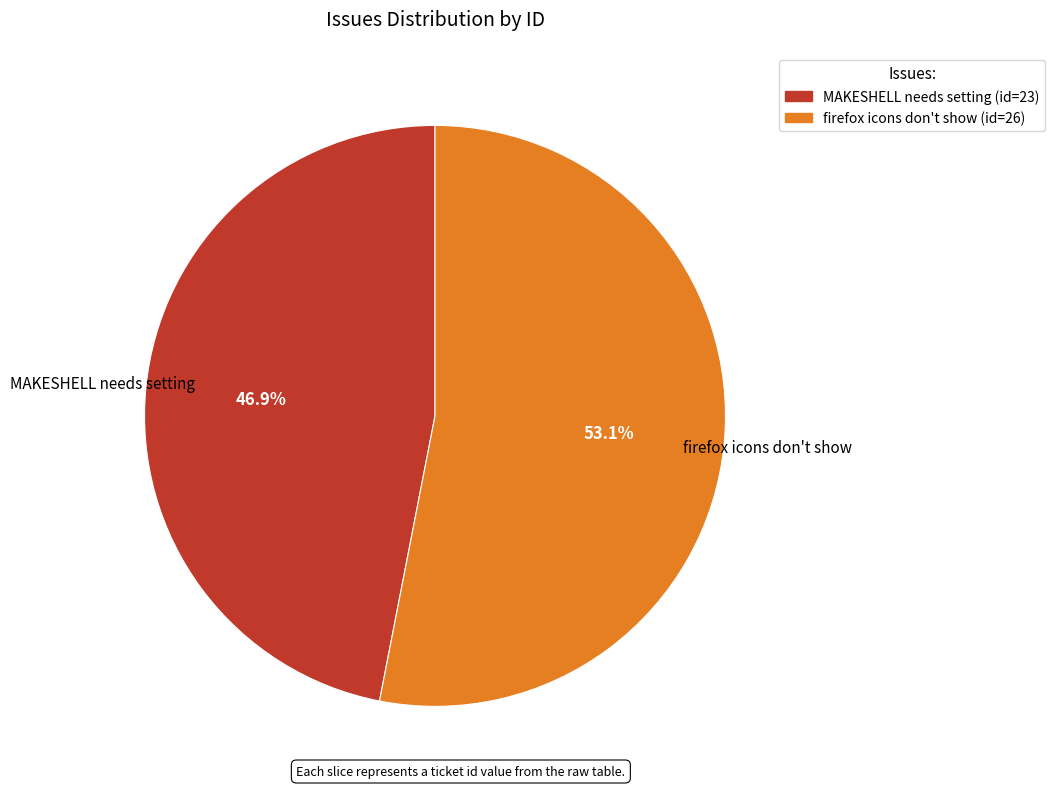

To the nearest percent, what portion does MAKESHELL needs setting represent?

47%